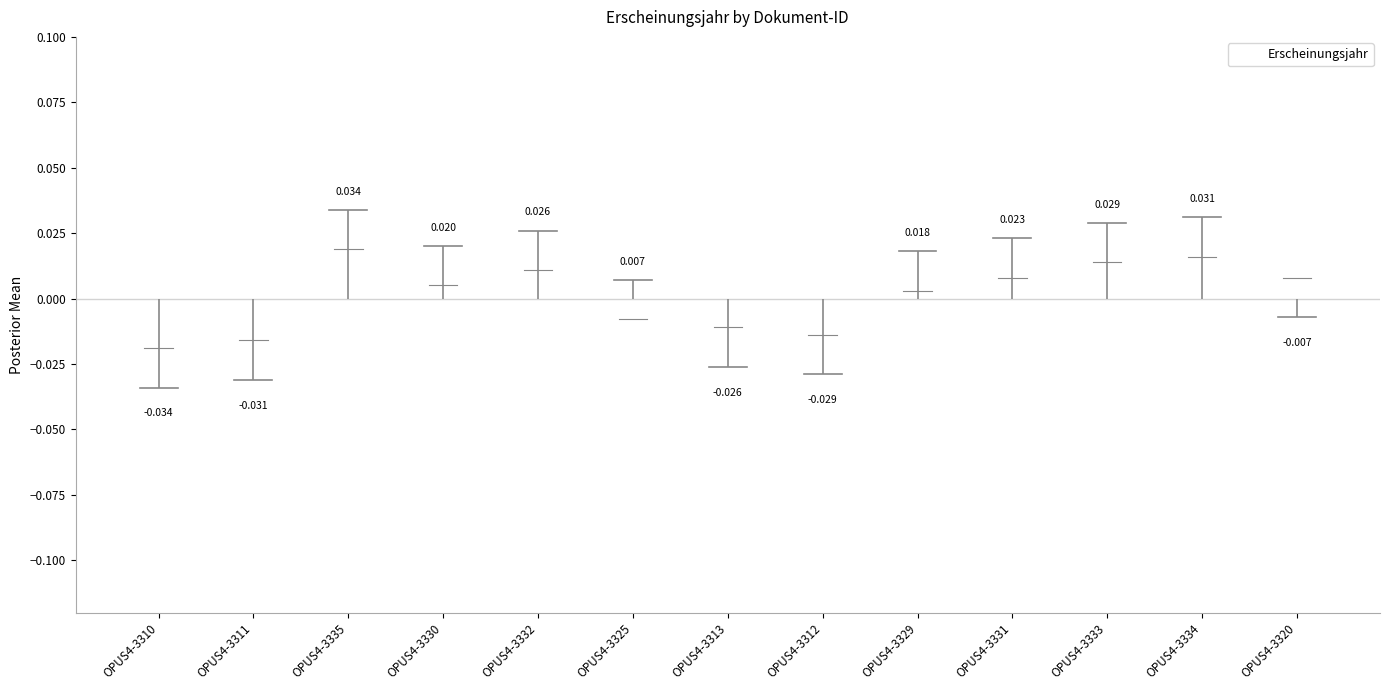

What is the difference between the maximum and minimum values?

0.1